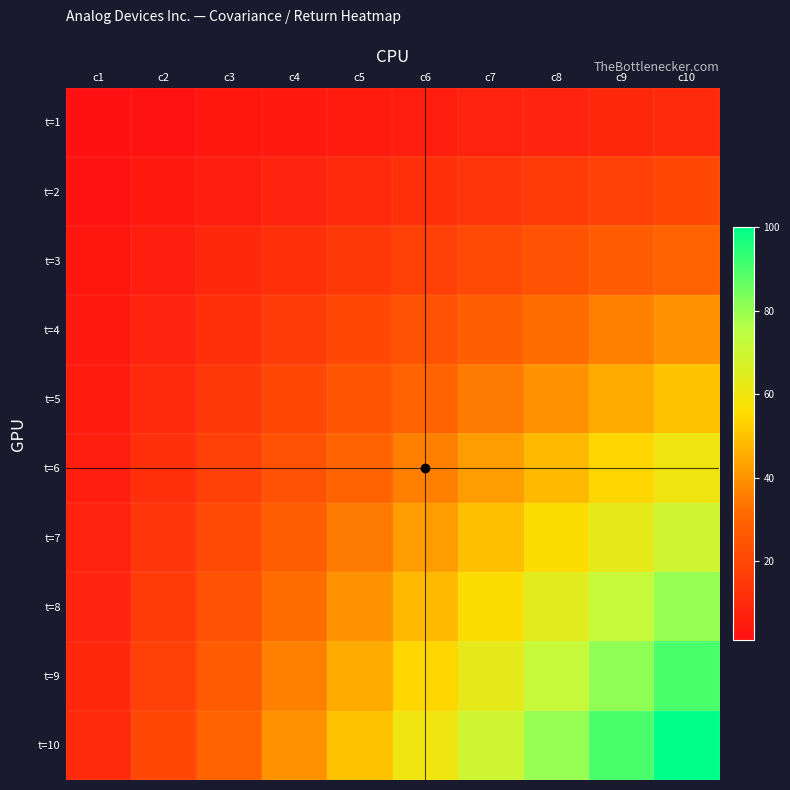

At how many categories does at least one series exceed 54?

5